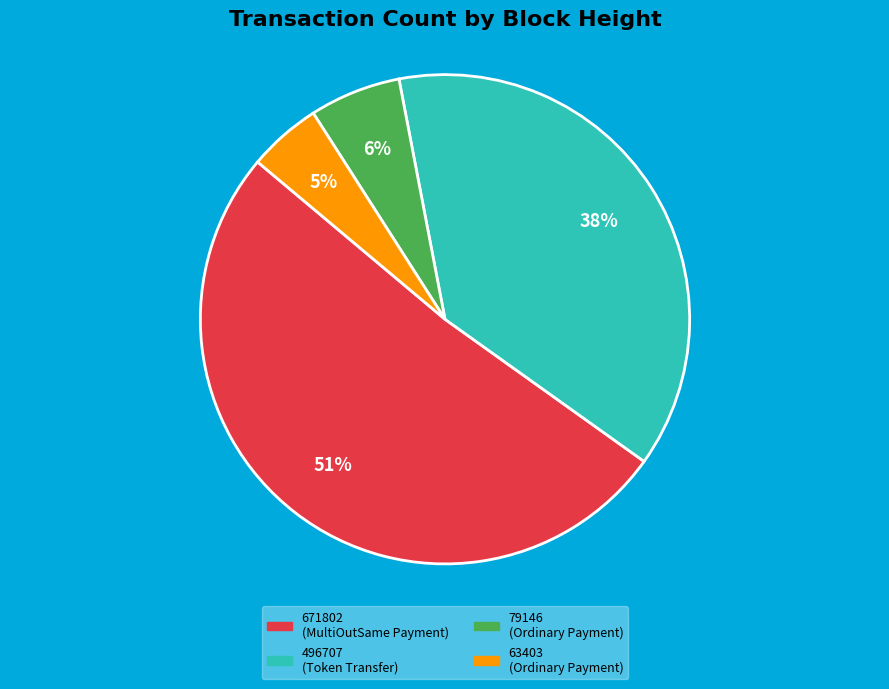

What is the largest slice in the pie chart?

671802